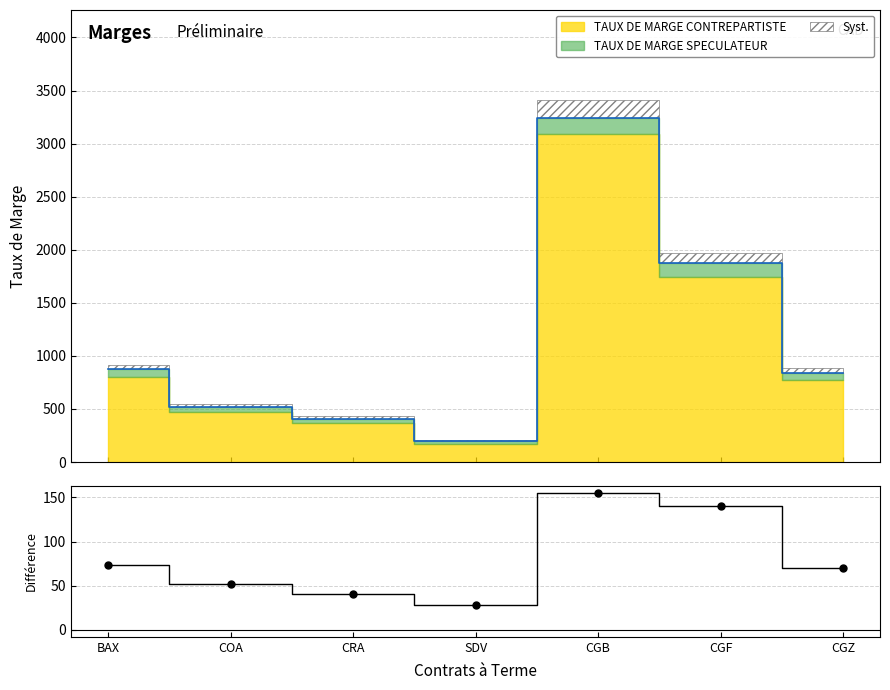

How many points are lower than both their immediate neighbors (excluding endpoints)?

1